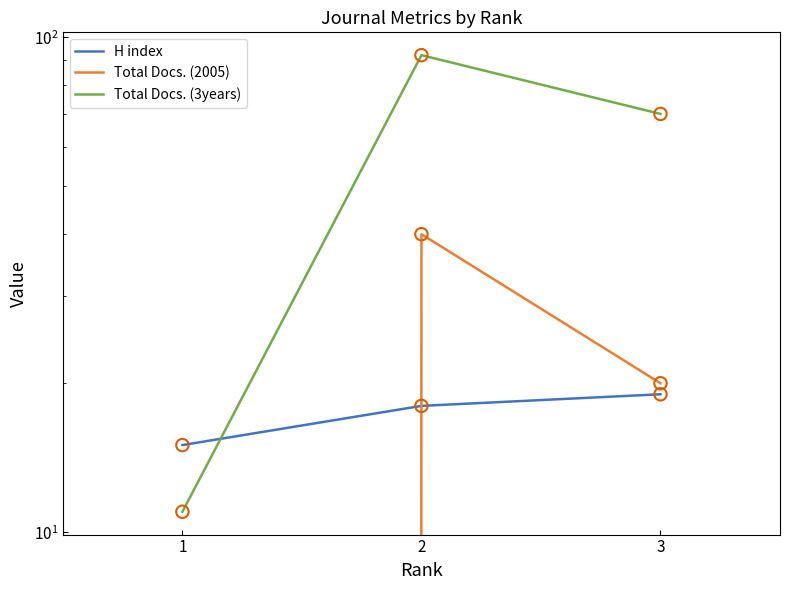

At how many categories does at least one series exceed 26?

2